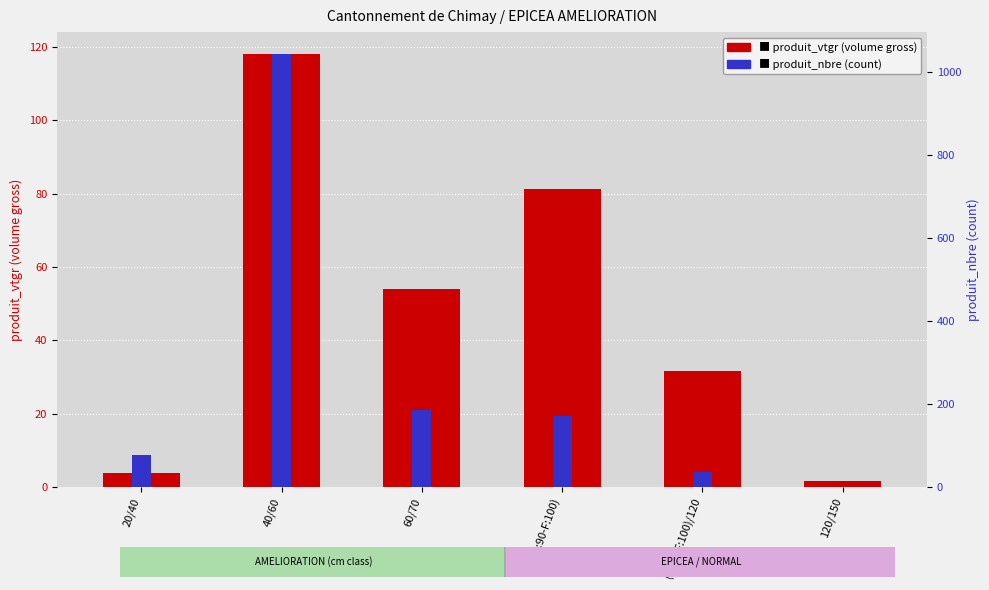

List the series in order of their peak value, lowest first.

produit_vtgr (volume), produit_nbre (count)